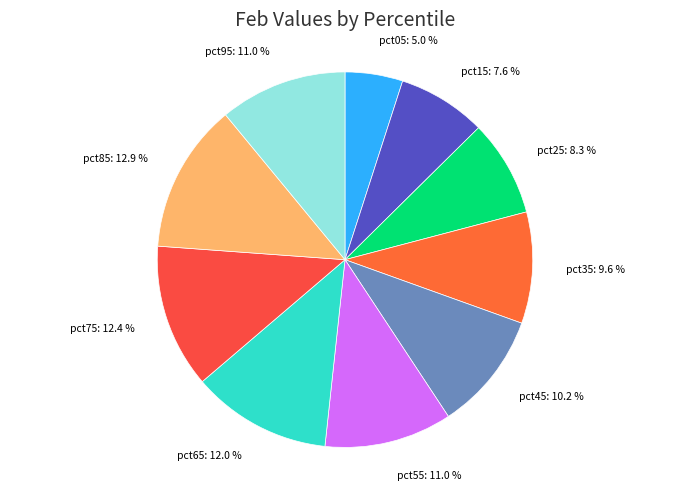

Which slice is the smallest?

pct05